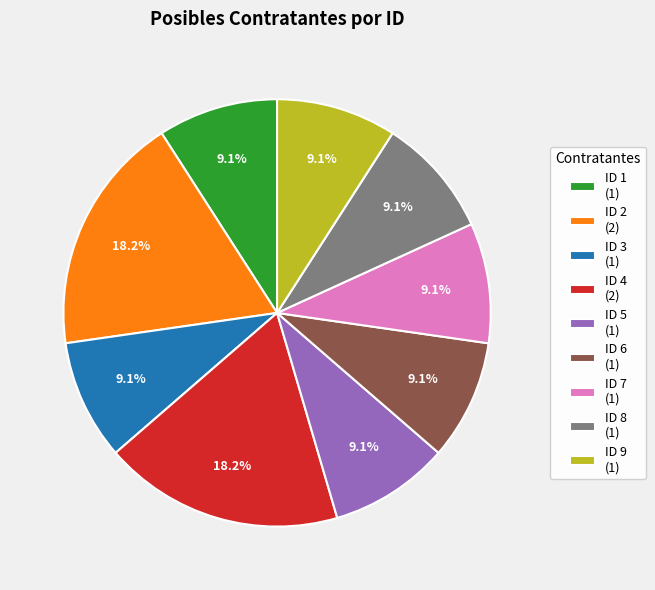

Approximately how many times larger is the value at ID 6 (1) compared to ID 1 (1)?

1.0